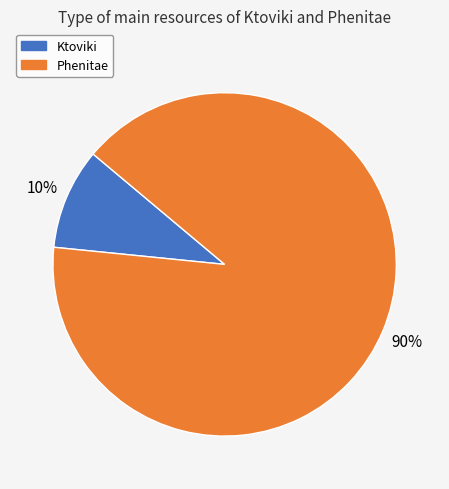

Count the number of slices in the pie.

2